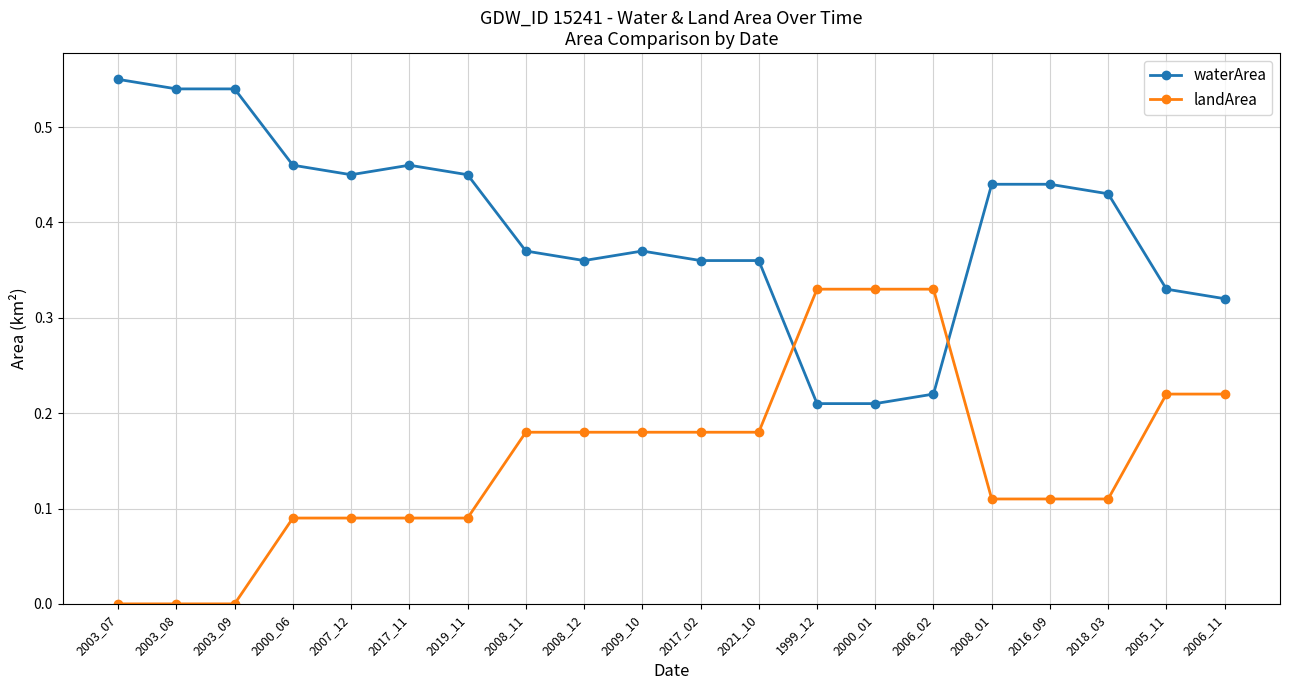

Is it true that waterArea equals 0.3 at 2007_12?

False